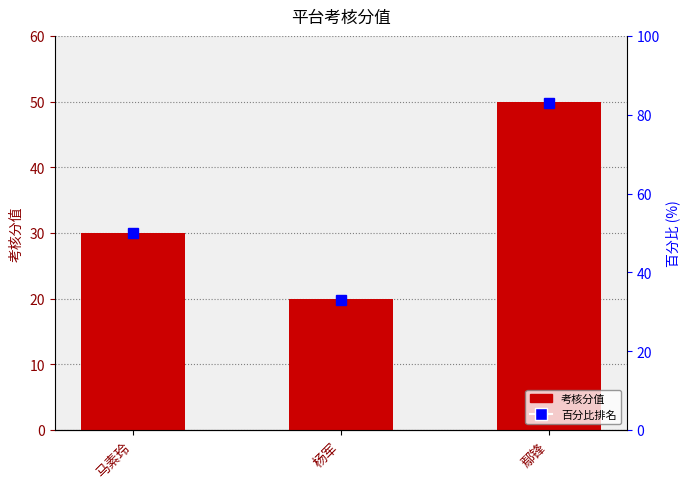

Does the chart contain any negative values?

No